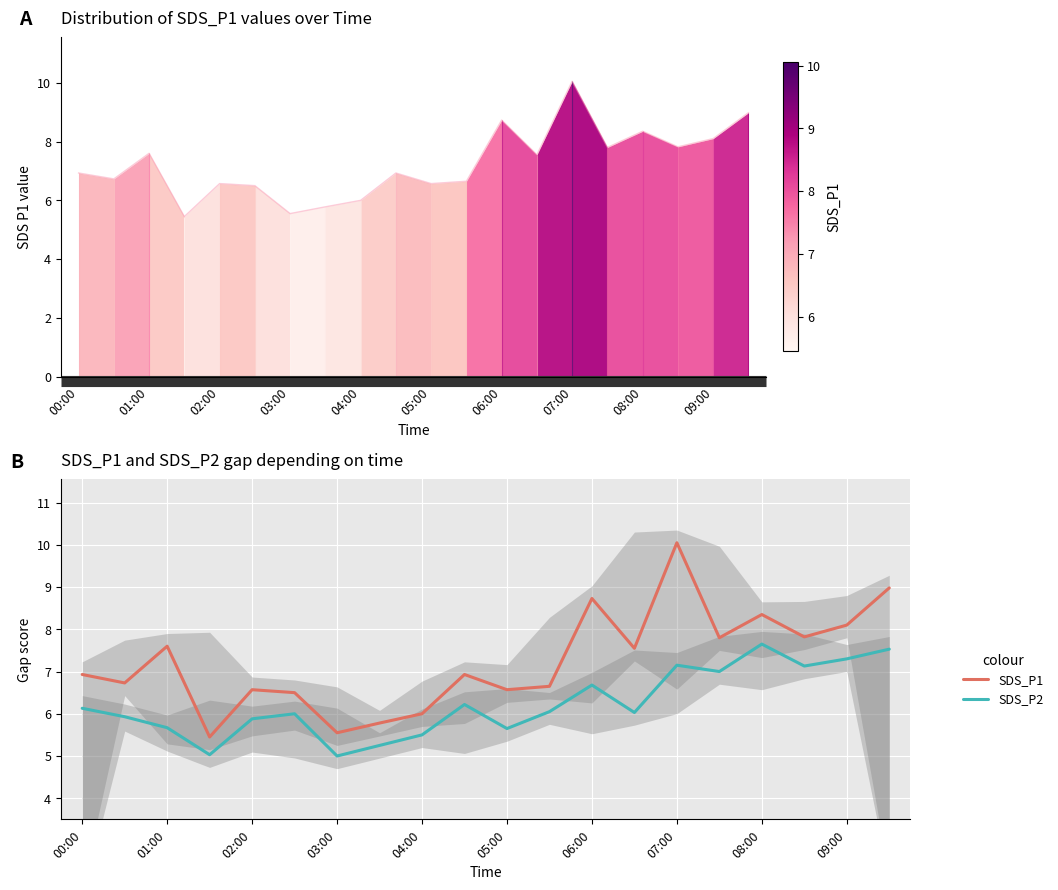

Is it true that SDS_P1 equals 2.2 at 04:00?

False